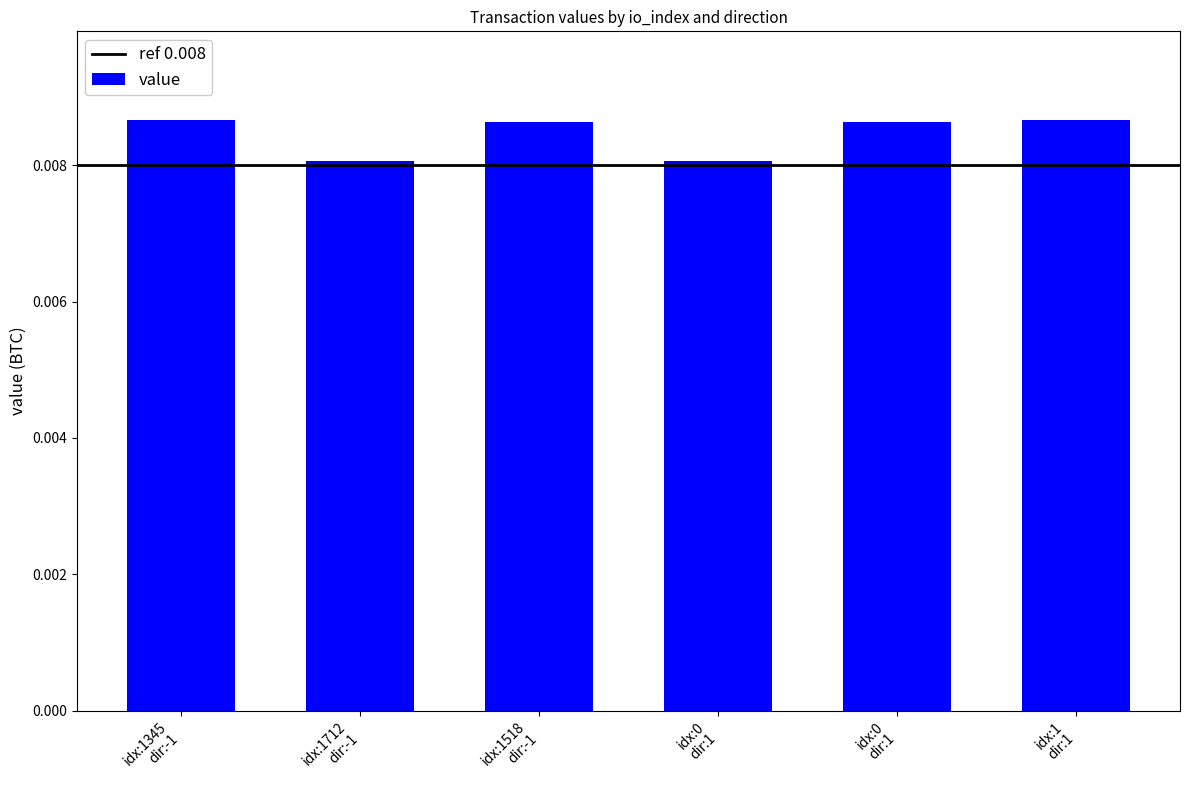

Are the bars horizontal?

No